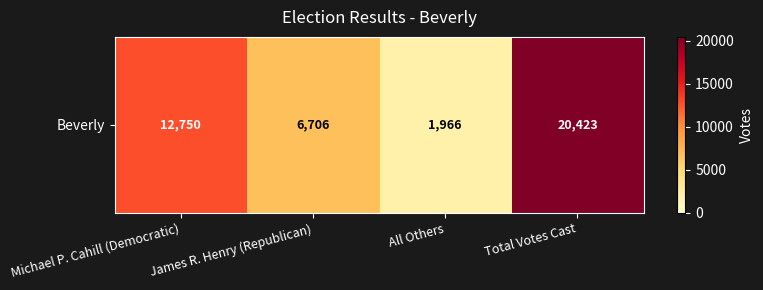

Where does the data first go above 12750?

Total Votes Cast